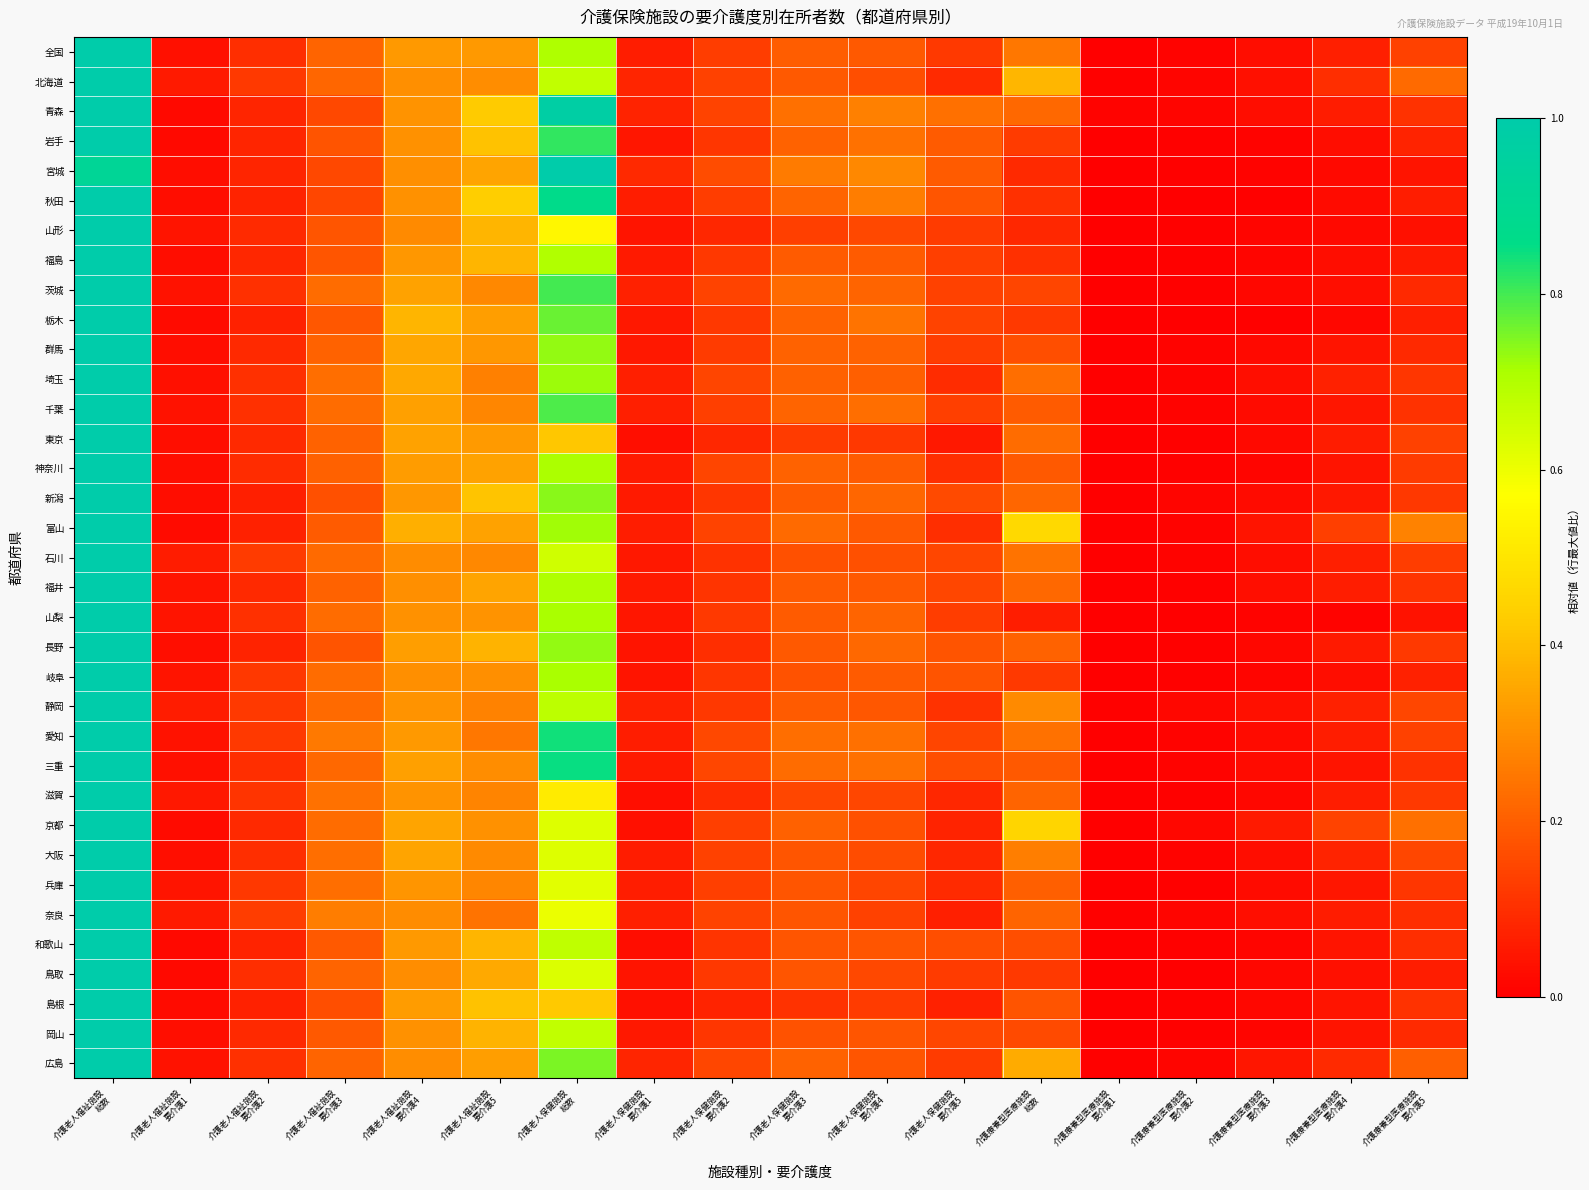

At which category is the sum across all series the highest?

介護老人福祉施設
総数